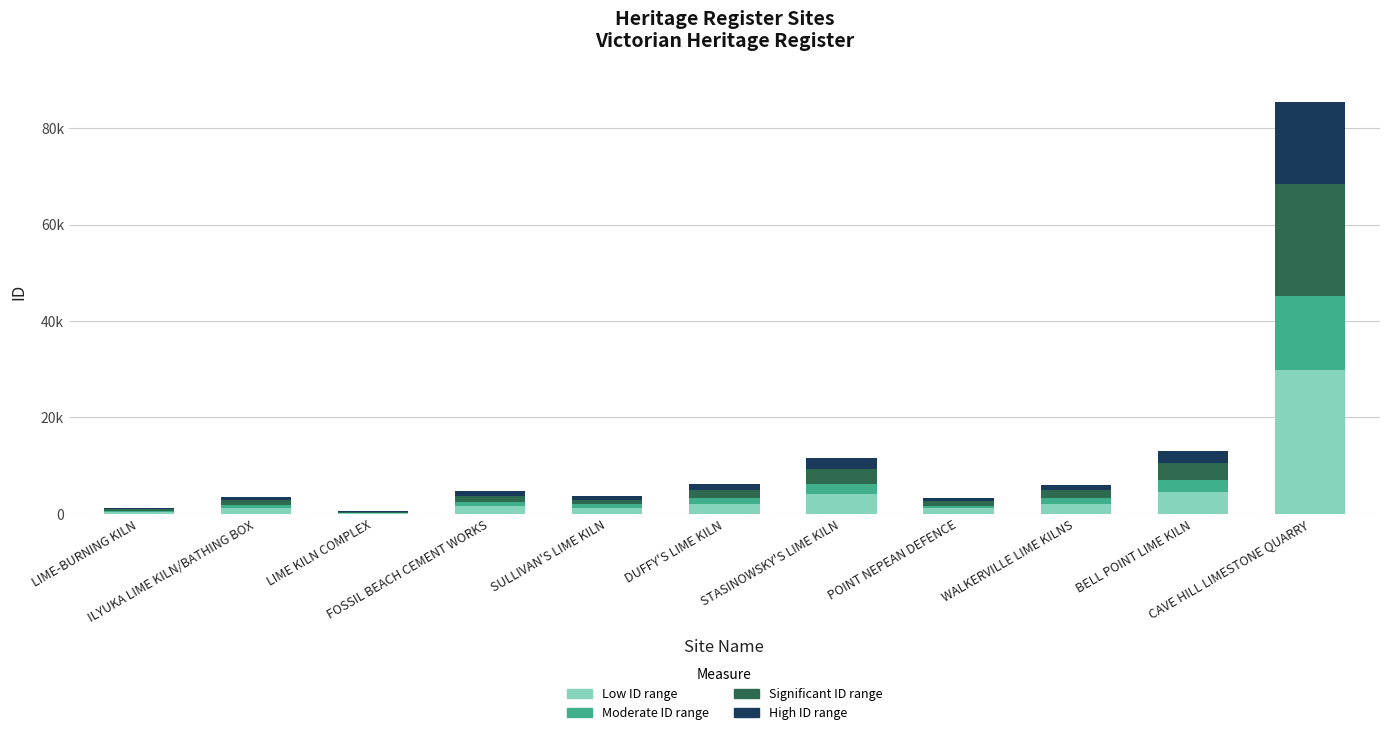

Are the bars horizontal?

No